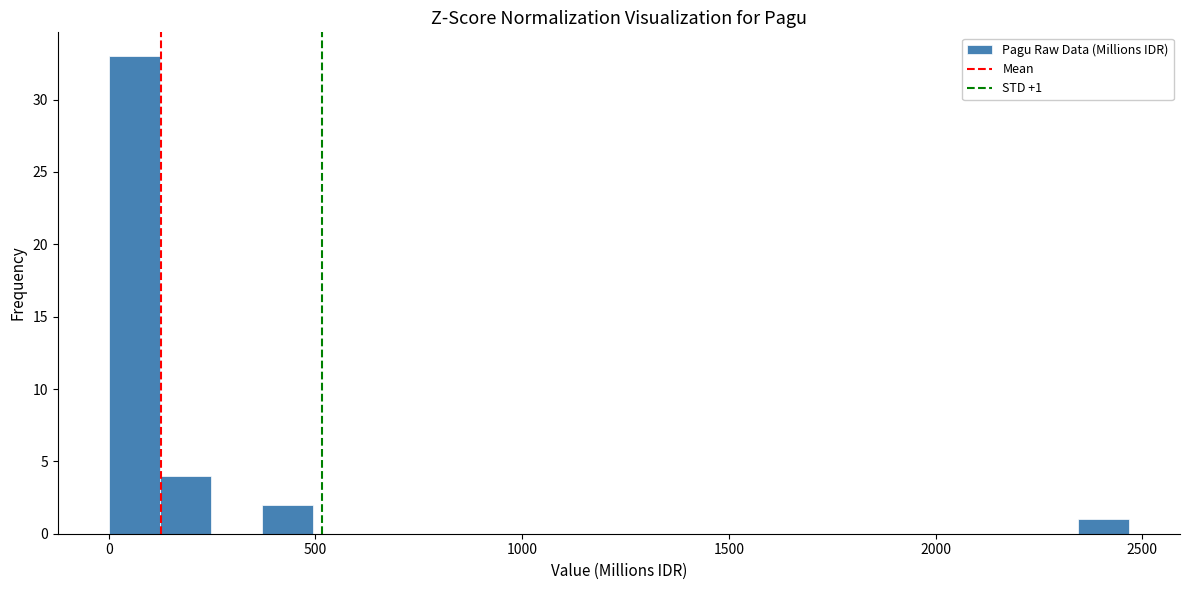

Read against the x-axis, roughly where is the centre of the tallest bar?

50